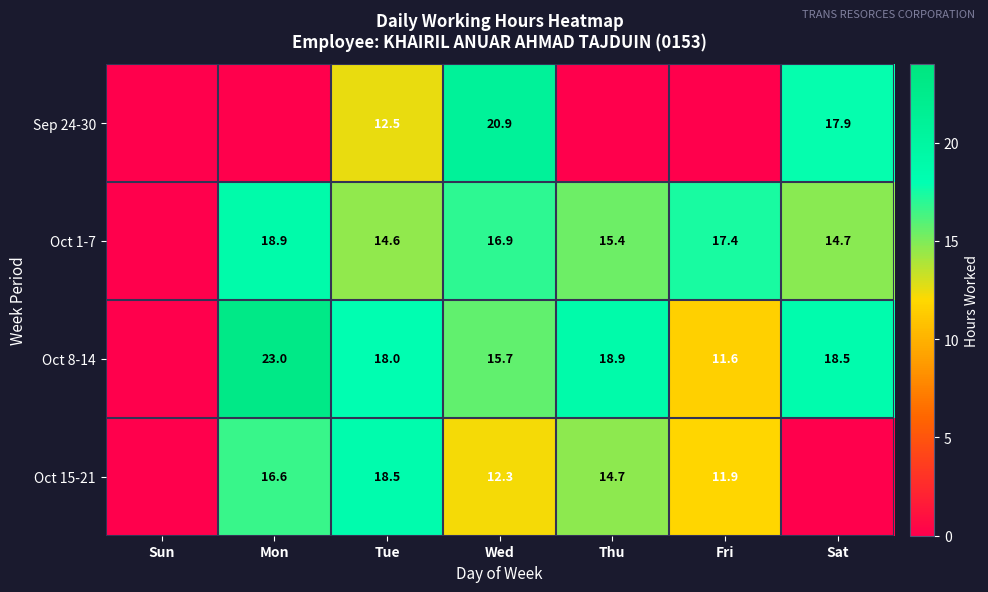

Which series changed the most between Tue and Wed?

Sep 24-30